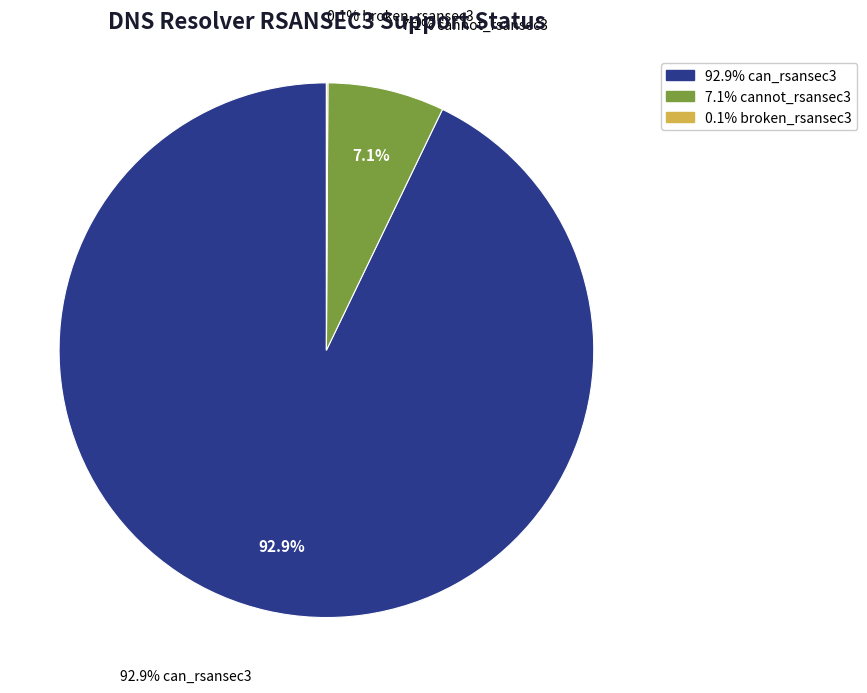

Combined, do 24 and 36 account for over 50%?

No